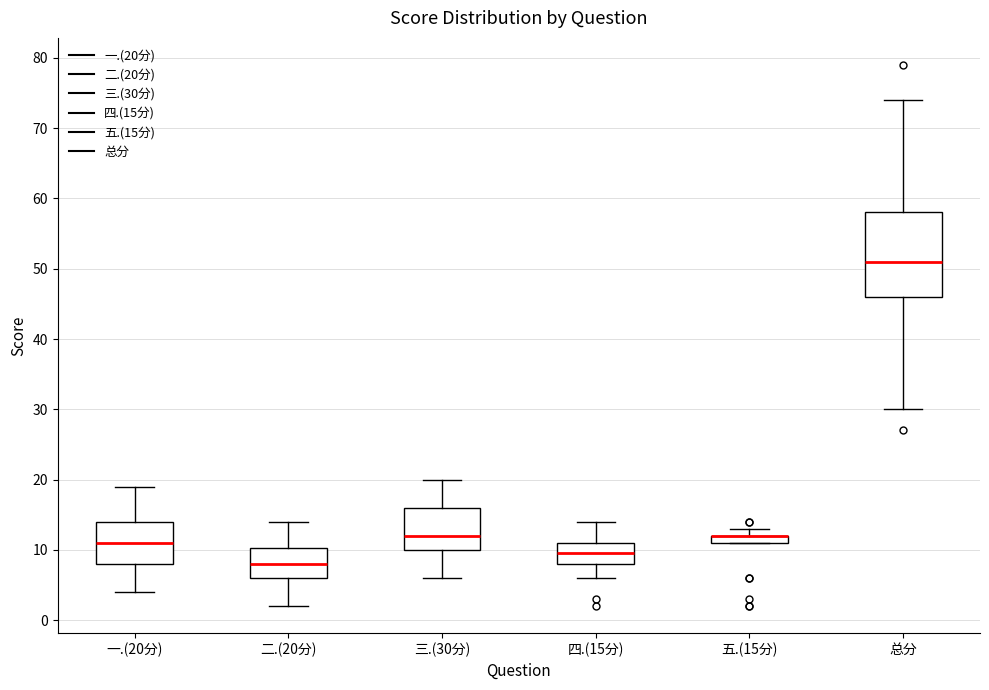

Which box is the tallest, from its lower edge to its upper edge?

总分